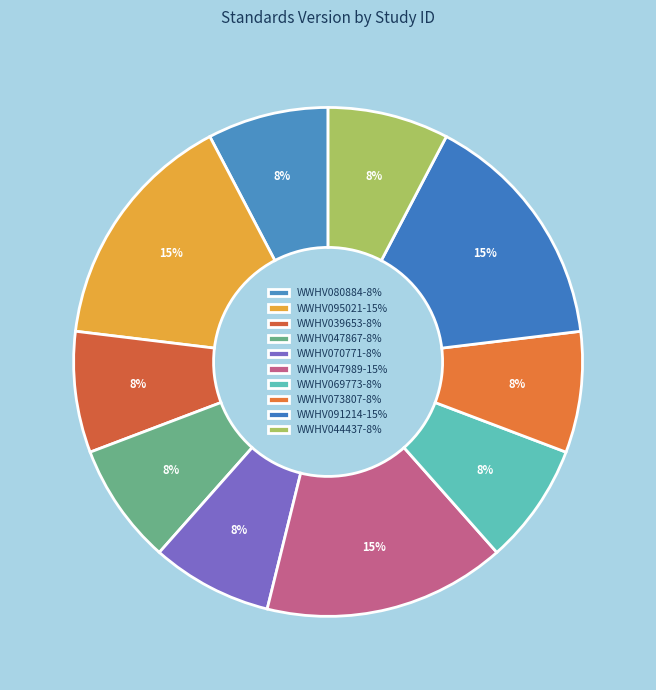

Combined, do WWHV095021 and WWHV091214 account for over 50%?

No